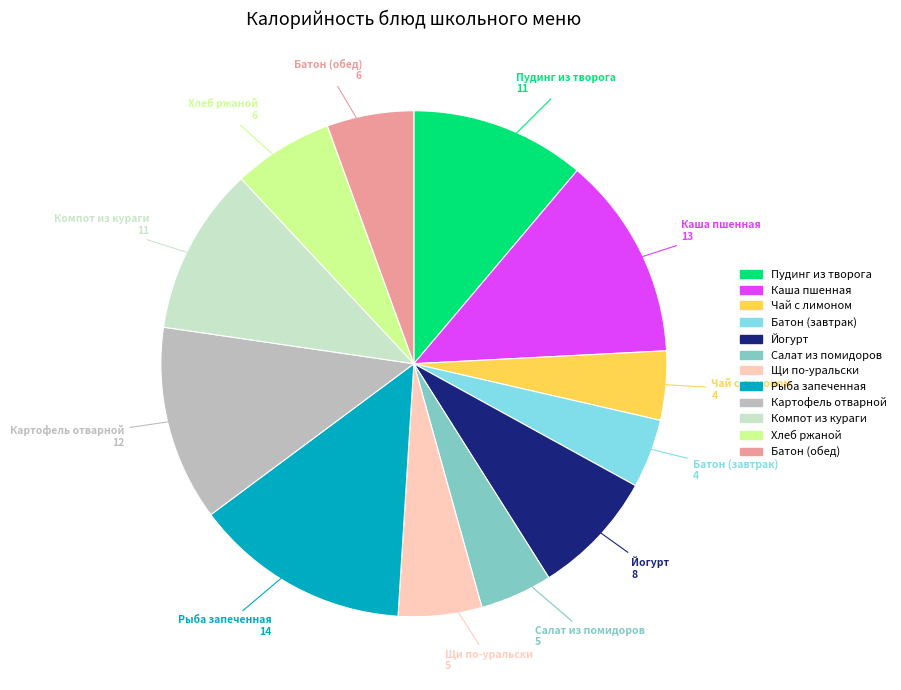

Is there a majority slice in this chart?

No